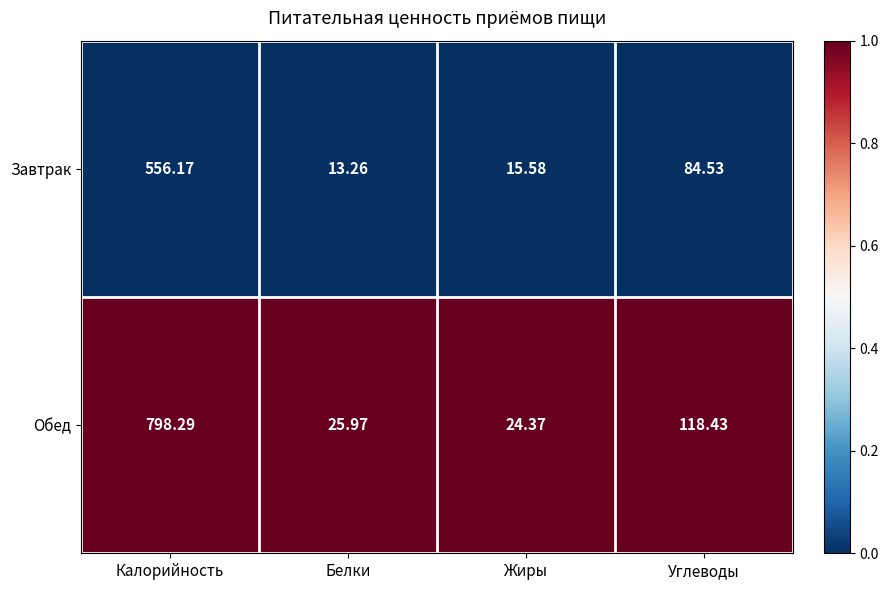

Which series has the largest range (max minus min)?

Обед